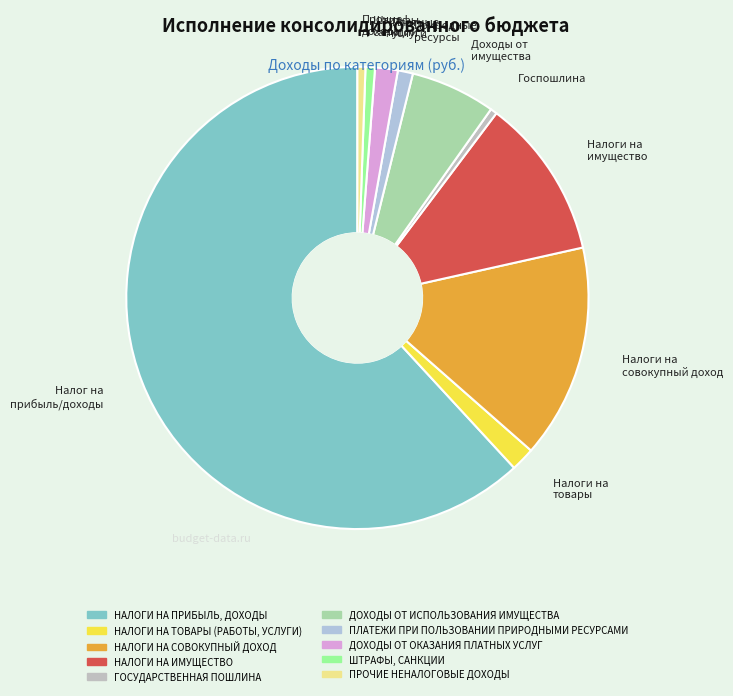

The Природные ресурсы slice represents 13% of the pie. True or false?

False